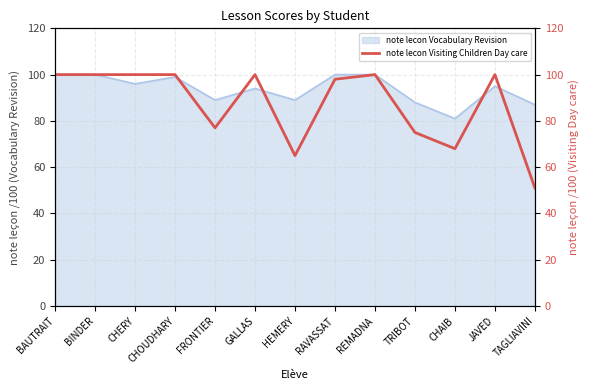

How many categories are shown in the chart?

13